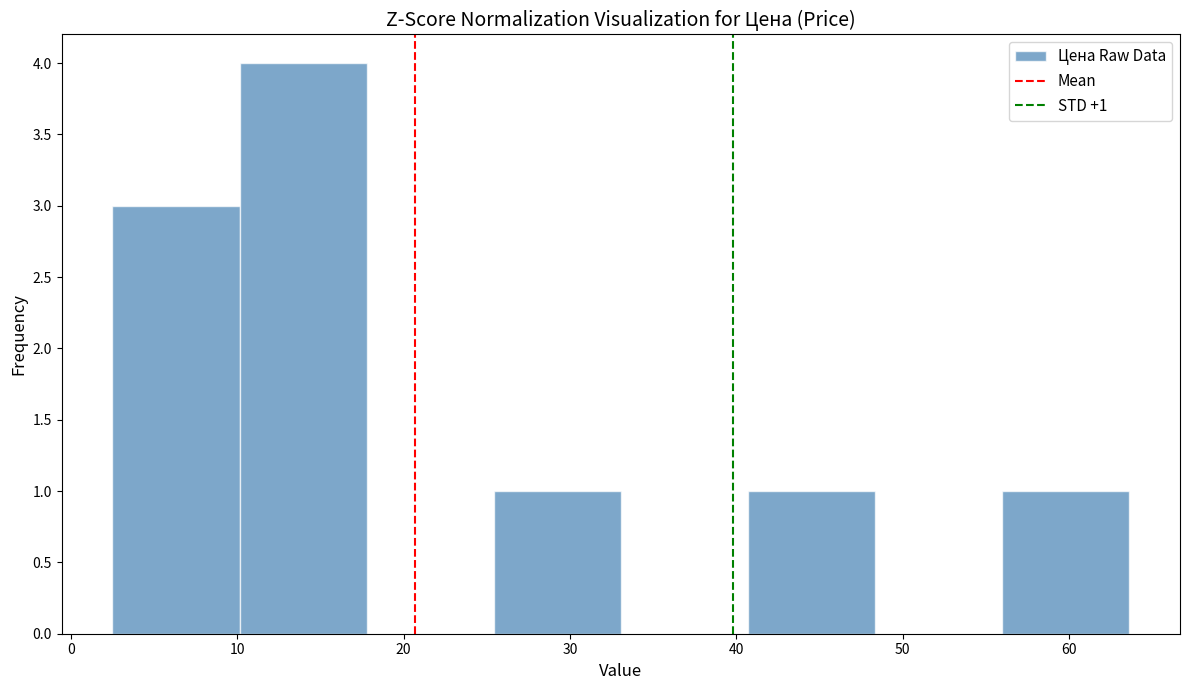

Over which range of the x-axis is the bar tallest?

10 to 18